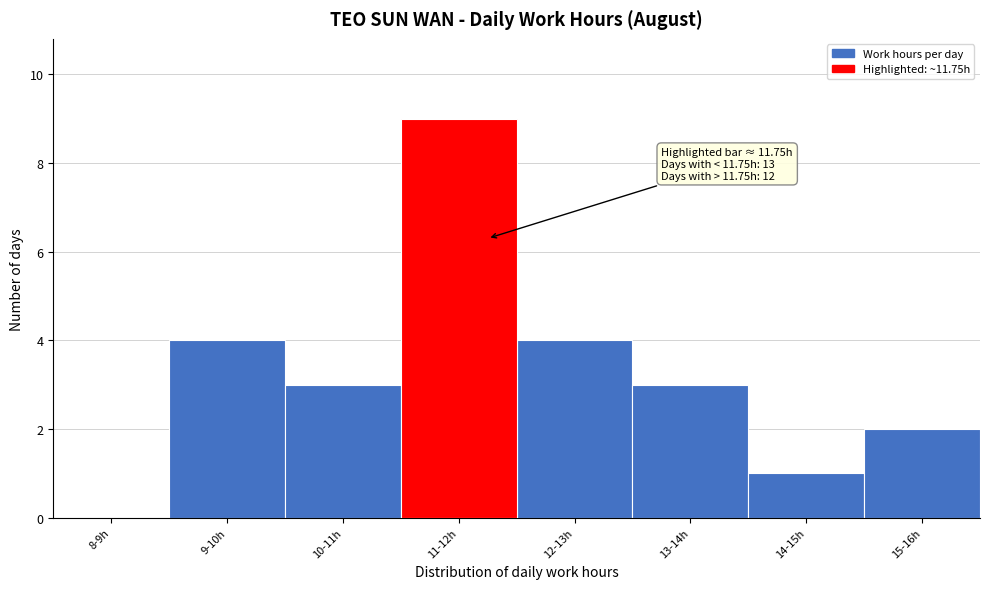

Reading left to right, what are all the values shown in this chart?

8-9h=0	9-10h=4	10-11h=3	11-12h=9	12-13h=4	13-14h=3	14-15h=1	15-16h=2